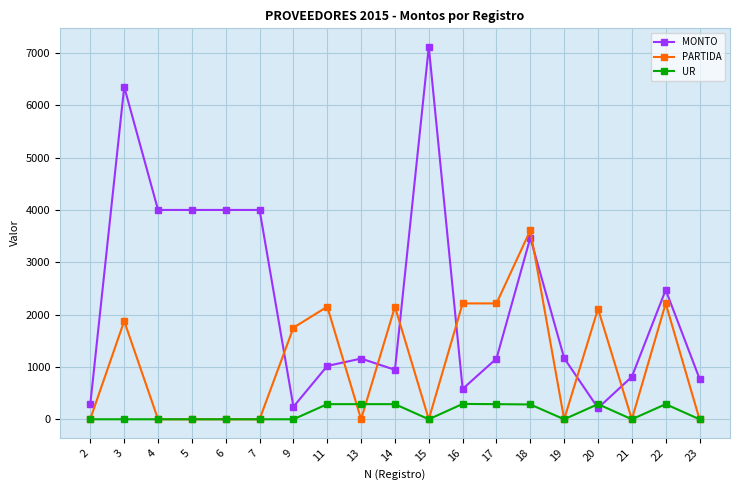

List the series in order of their peak value, highest first.

MONTO, PARTIDA, UR